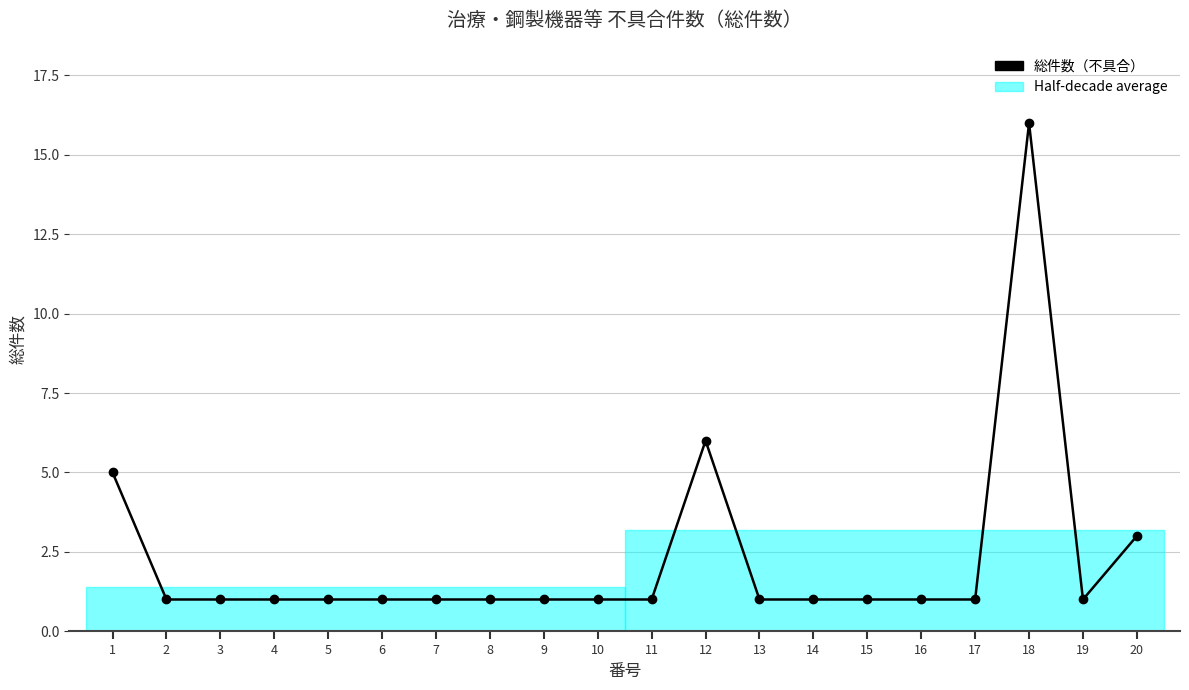

Which has a higher value, 20 or 15?

20